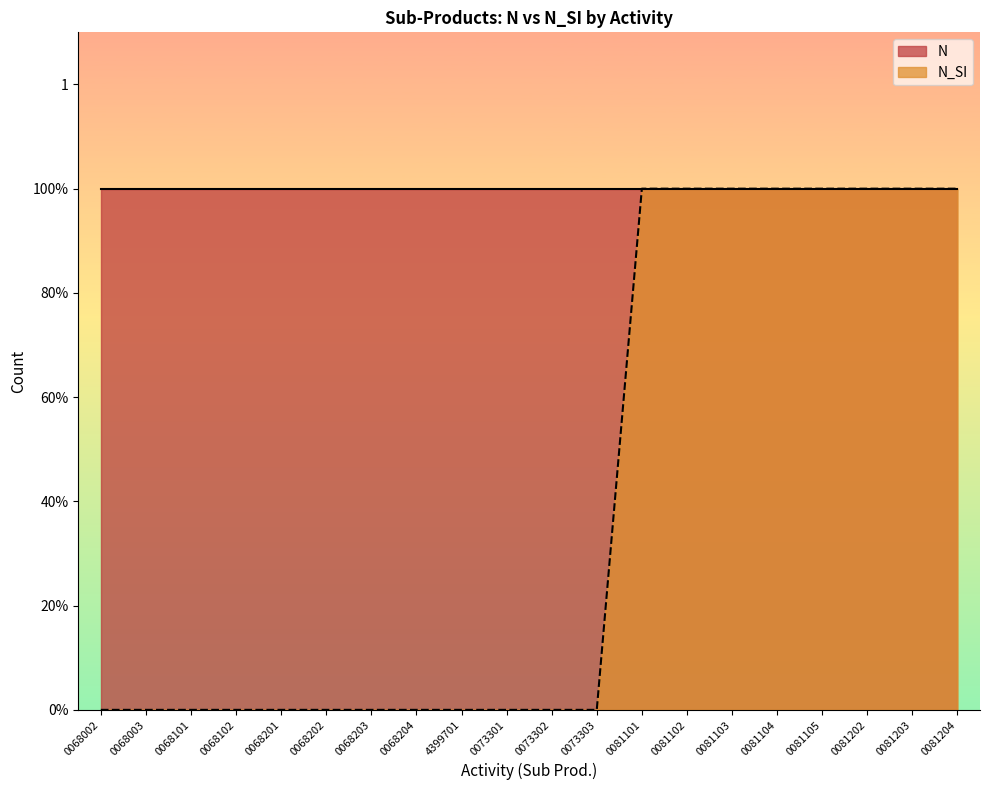

Is it true that the value at 0068002 is 1?

False